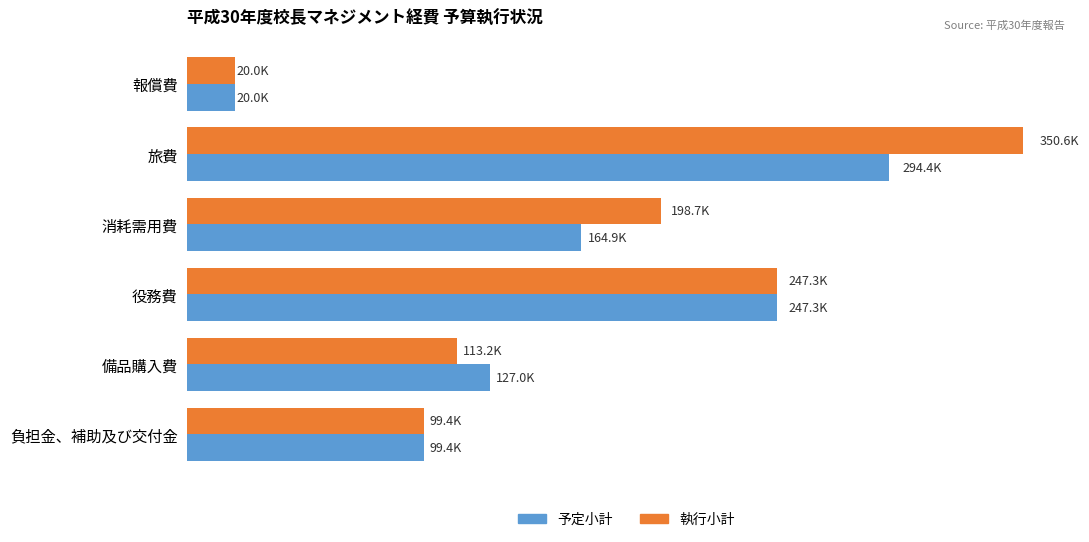

What are all the series names shown in the legend?

予定小計, 執行小計